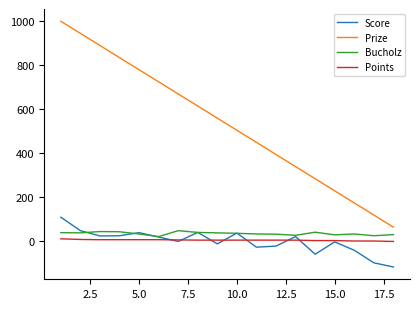

List the series in order of their peak value, highest first.

Prize, Score, Bucholz, Points